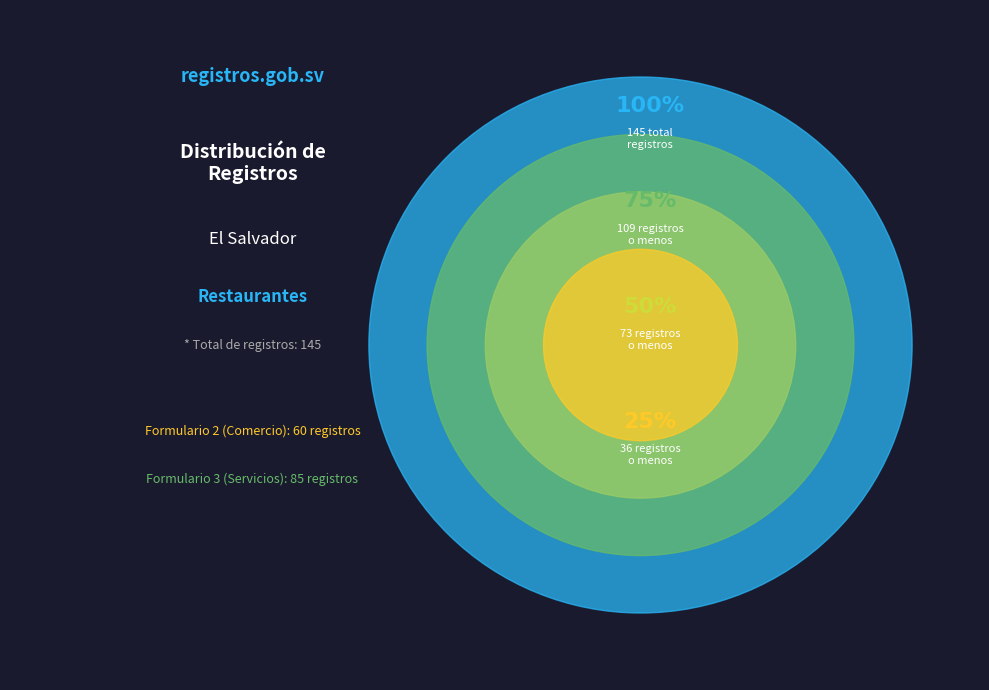

Which slice is the largest?

Formulario 3 (Servicios)